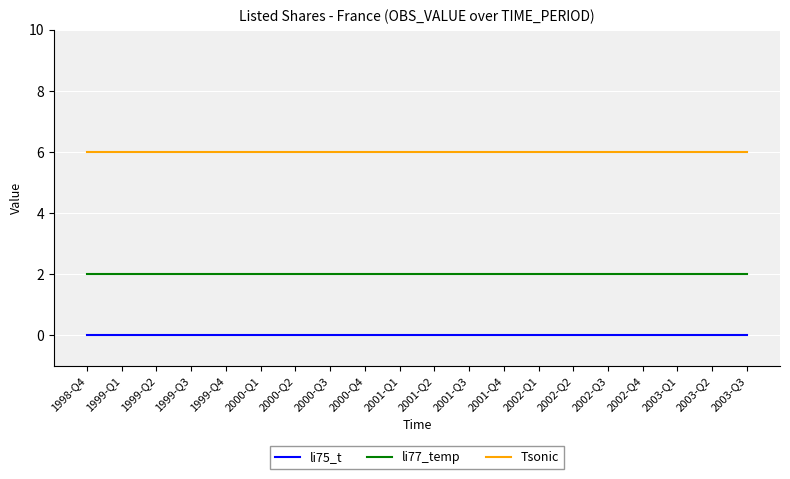

What position from the right is 2002-Q4?

4